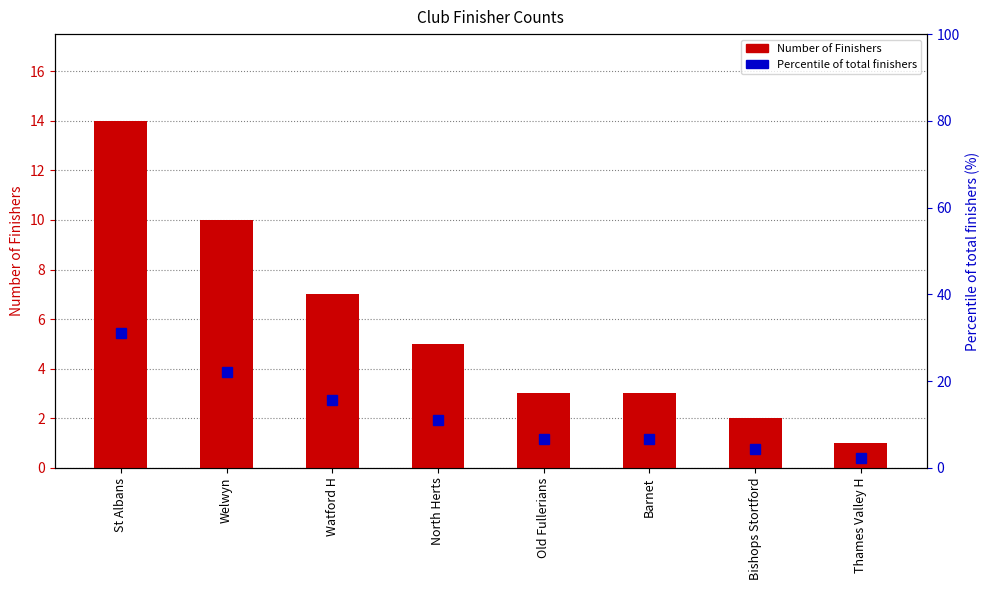

List the series in order of their overall mean, highest first.

Percentile of total finishers, Number of Finishers